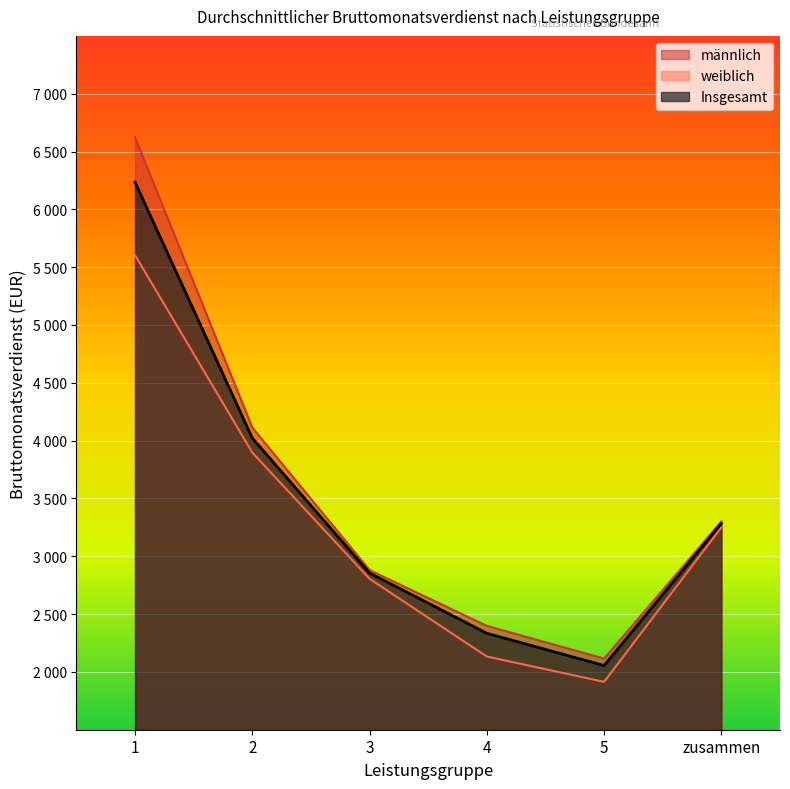

What is the lowest value of the weiblich series?

1914